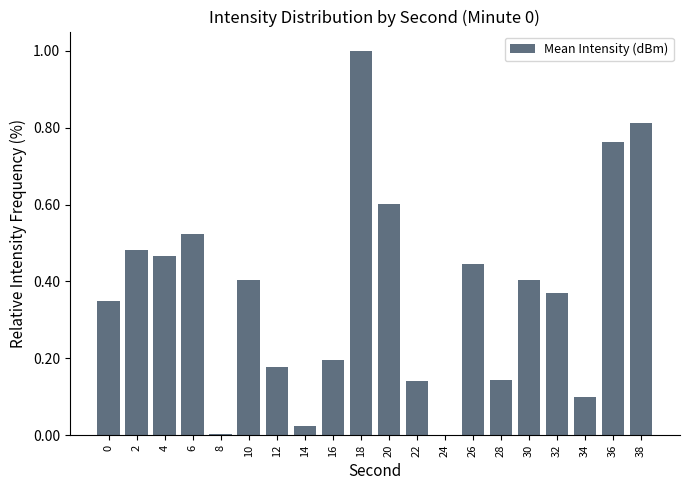

The chart shows a value of 1.0 at 18. True or false?

True